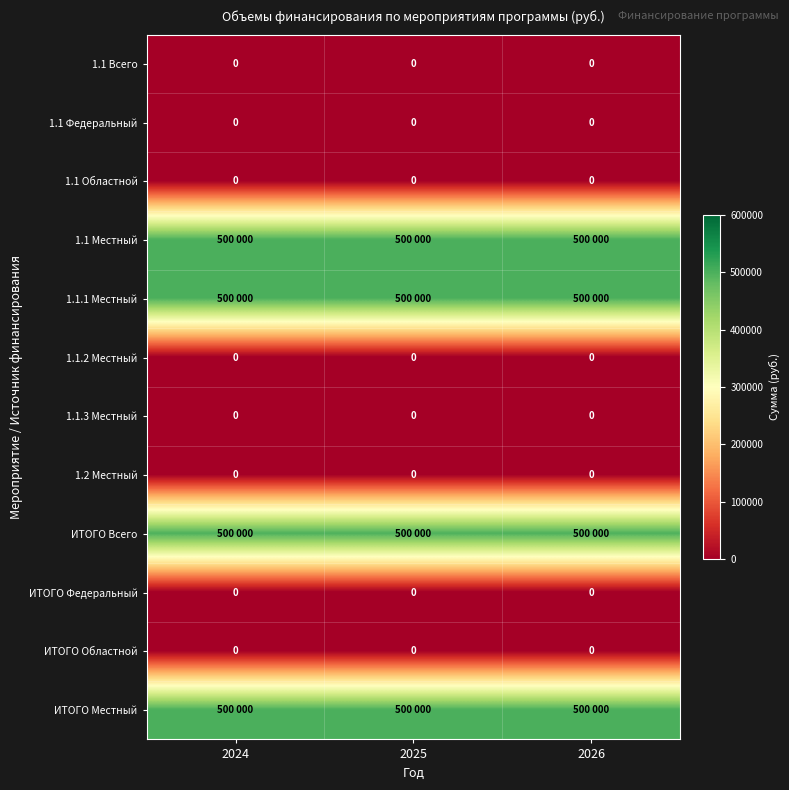

The 1.2 Местный series shows 0 at 2026. True or false?

True